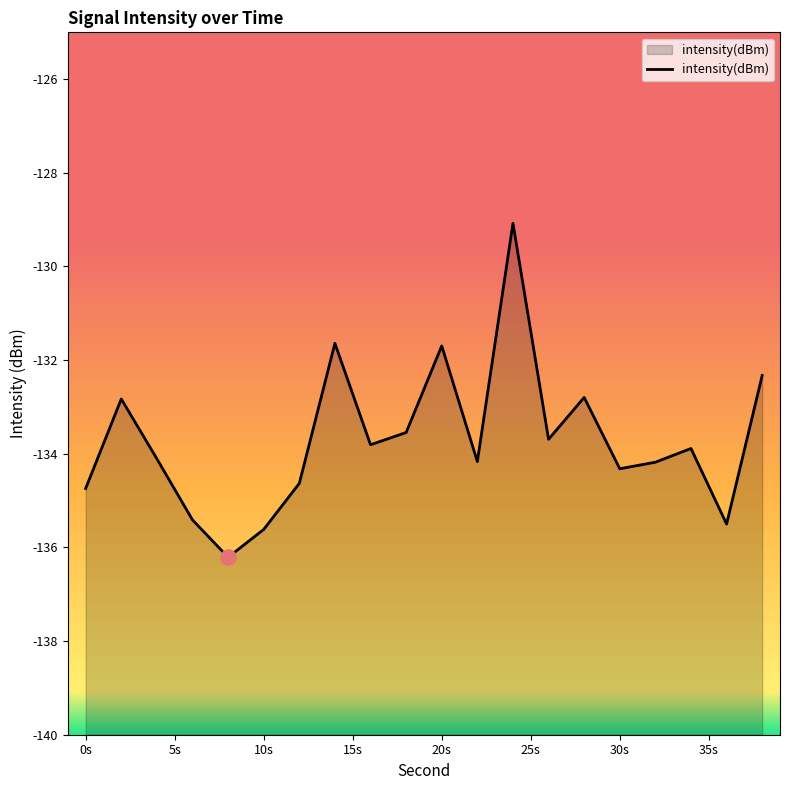

Between 6 and 28, which is larger?

28